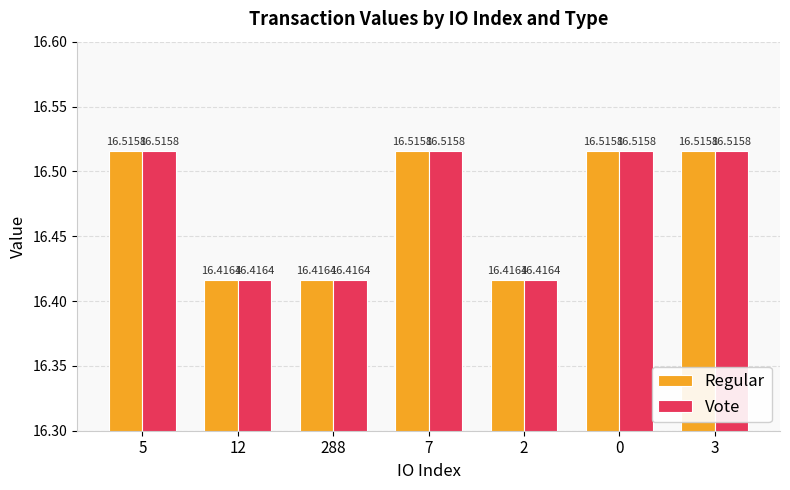

At how many categories does at least one series exceed 16?

7